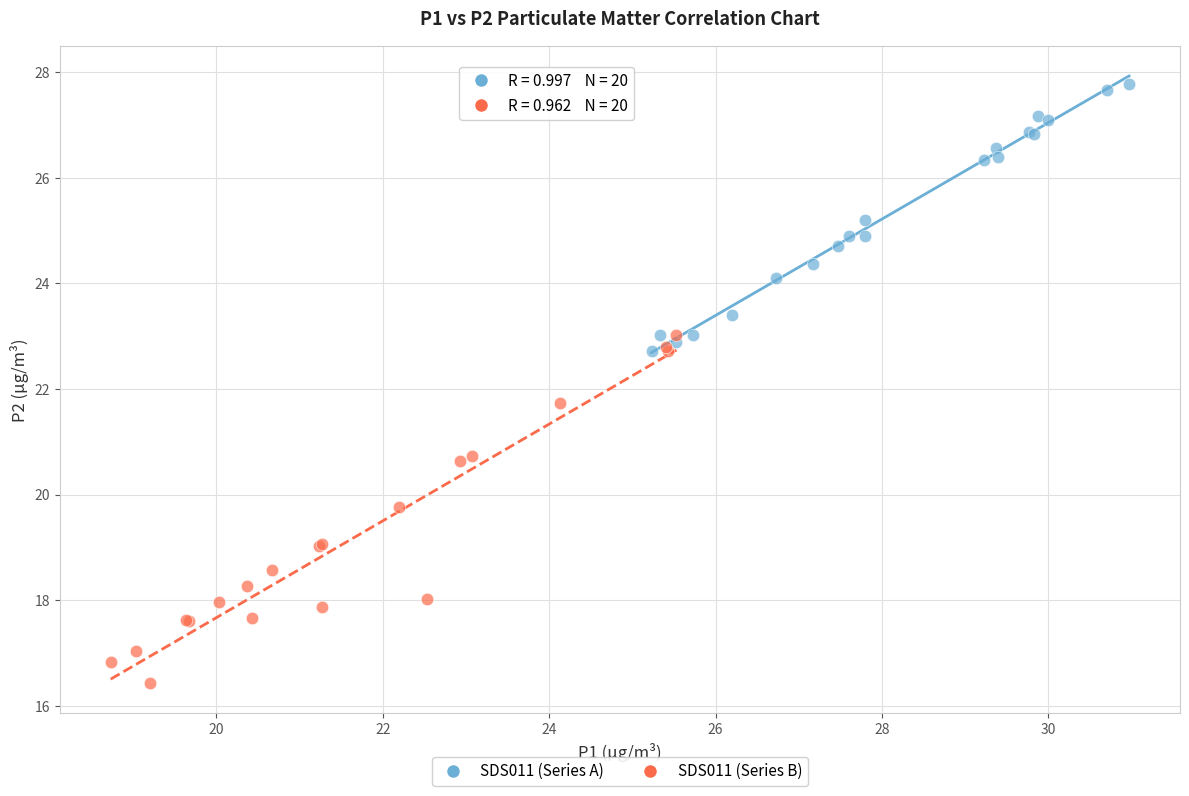

What are all the series names shown in the legend?

SDS011 (Series A), SDS011 (Series B)